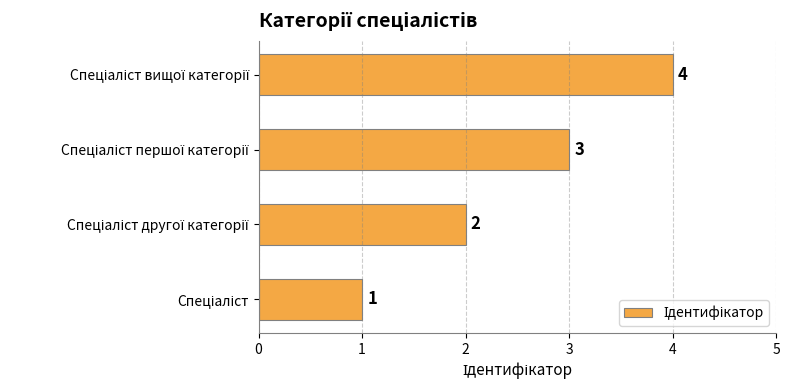

What is the difference between the maximum and minimum values?

3